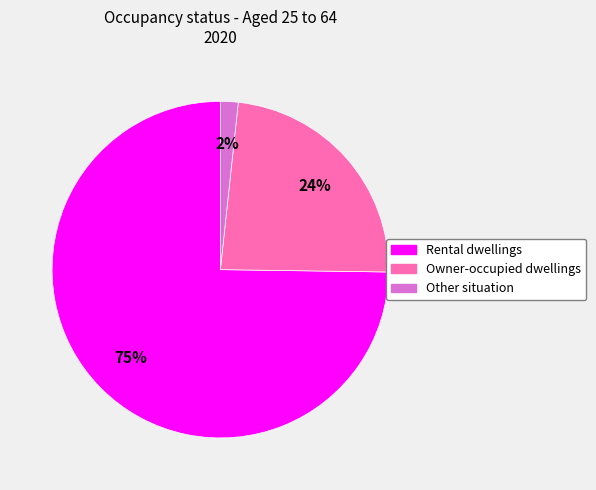

True or false: Rental dwellings accounts for 75% of the total.

True